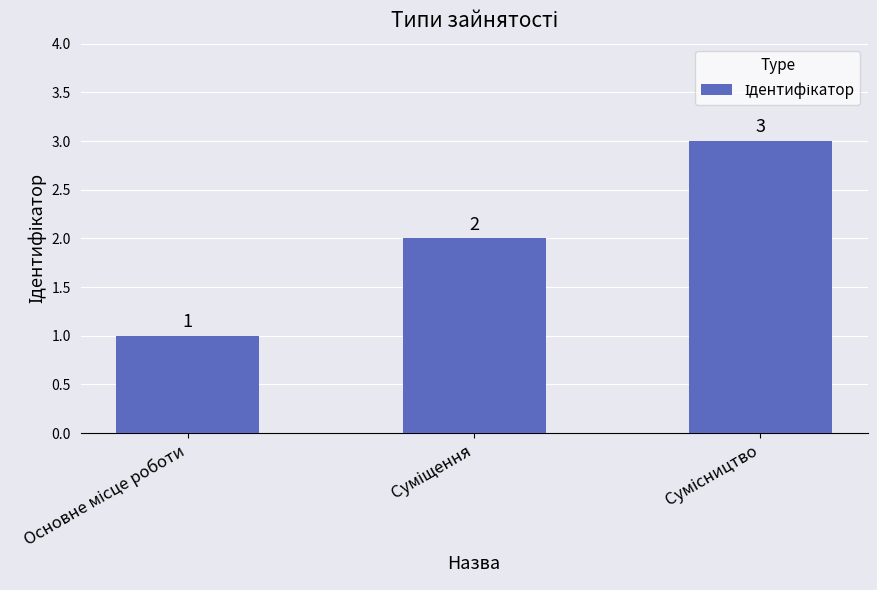

Count the values in the range 1 to 3.

3